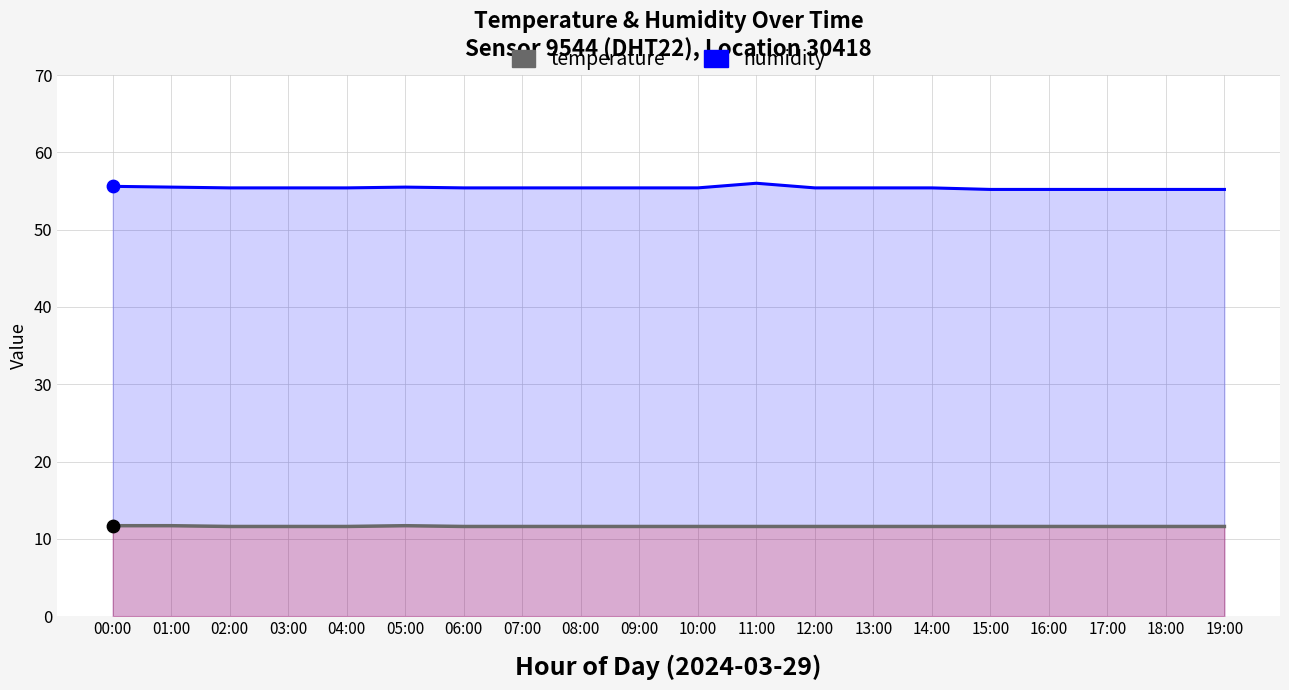

Which series reaches the maximum Y coordinate?

humidity